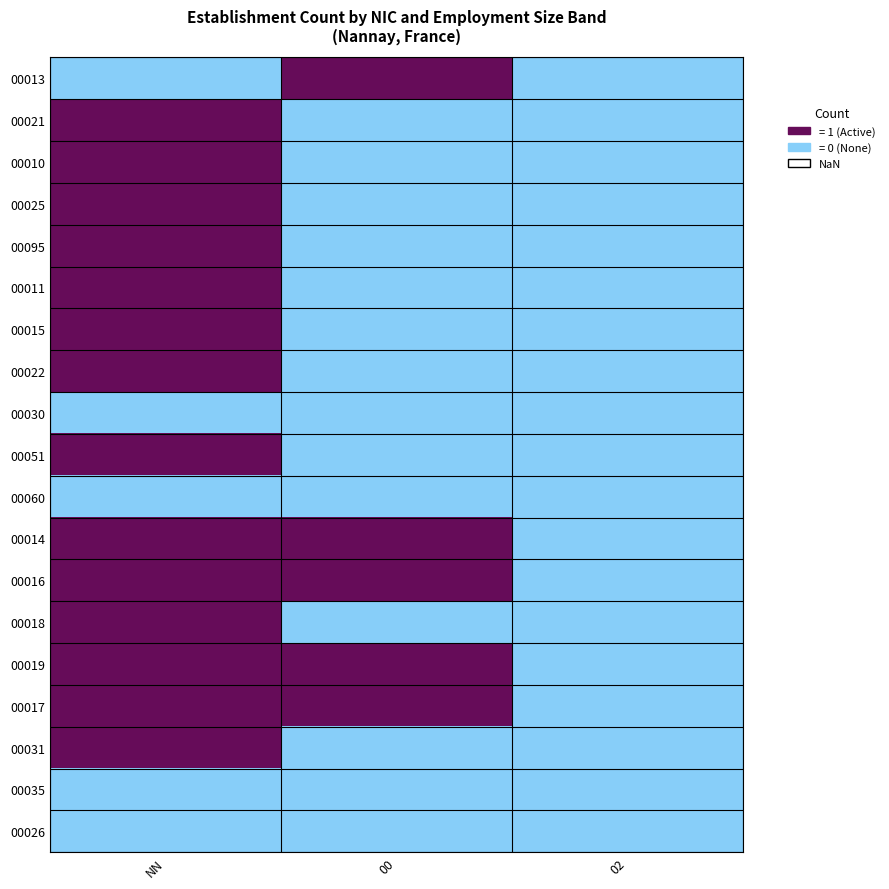

At which category does the chart reach its peak across all series?

00